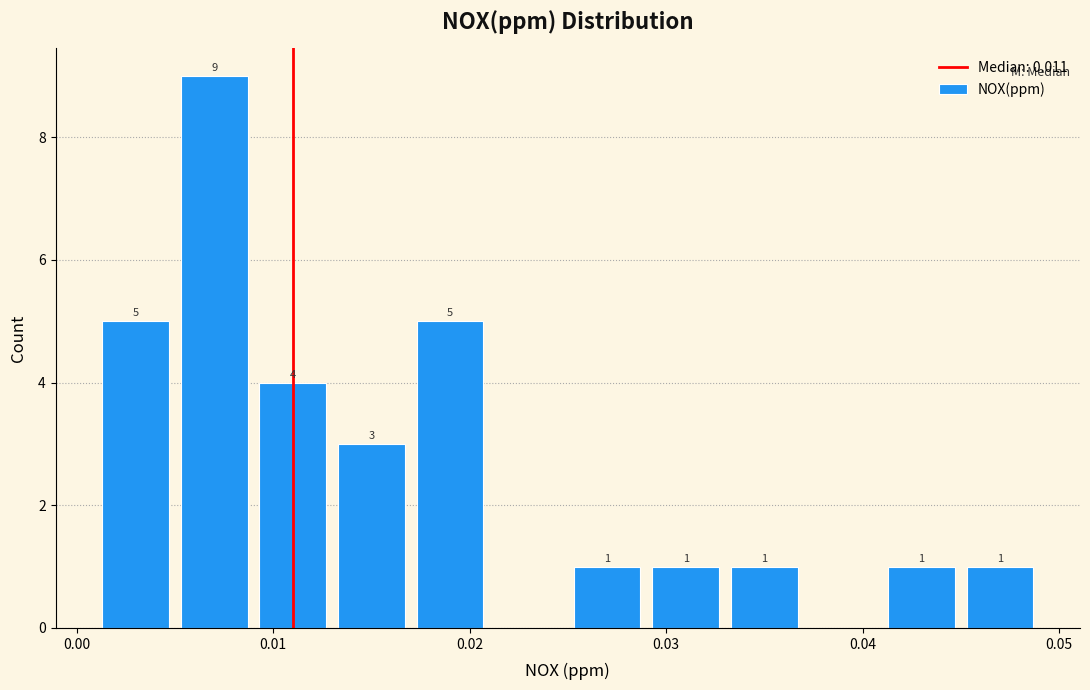

Over which range of the x-axis is the bar tallest?

0.005 to 0.009